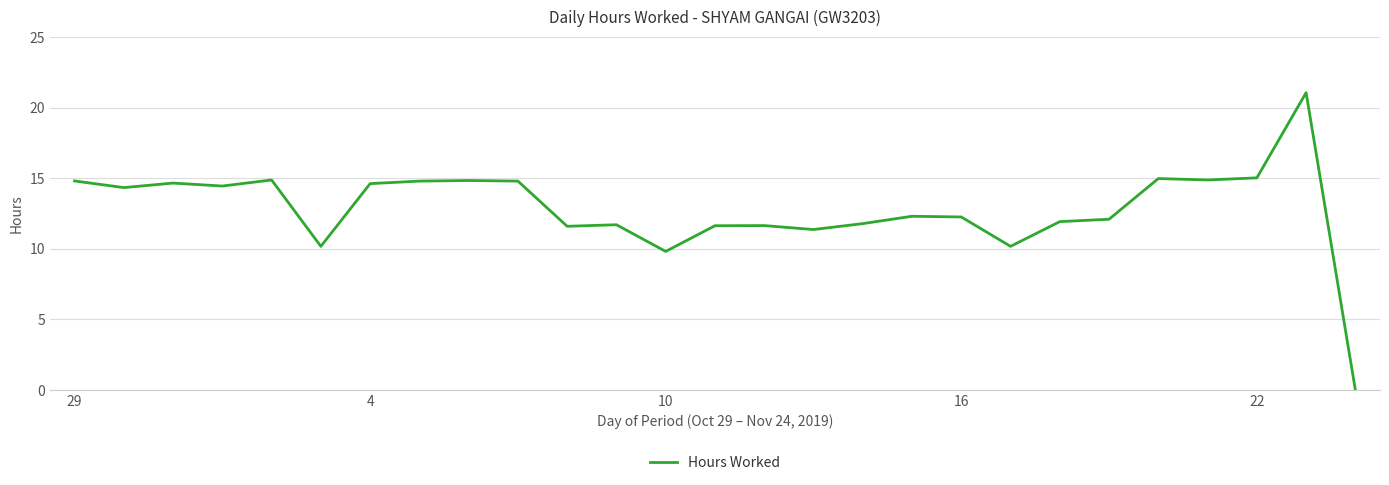

What is the maximum value shown in the chart?

21.1